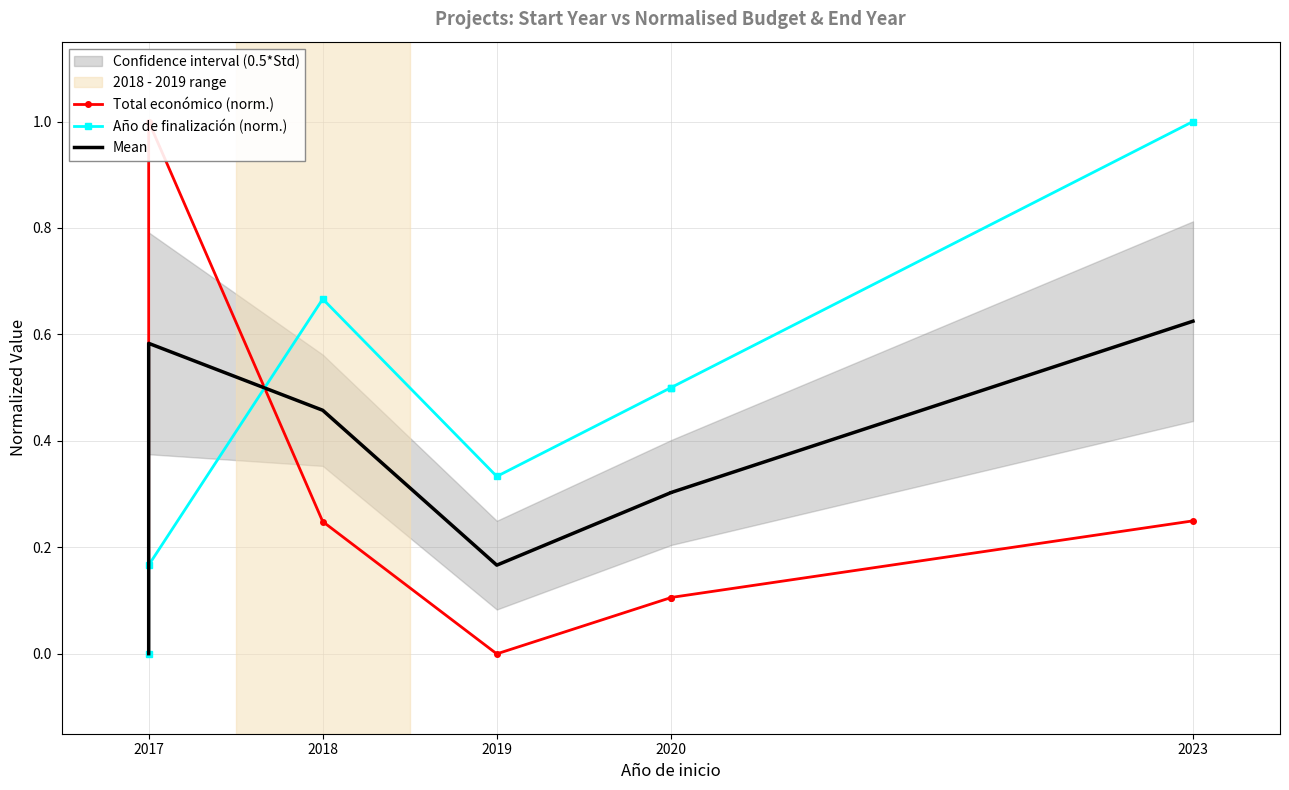

The Año de finalización (norm.) series shows 0.1 at 2020. True or false?

False